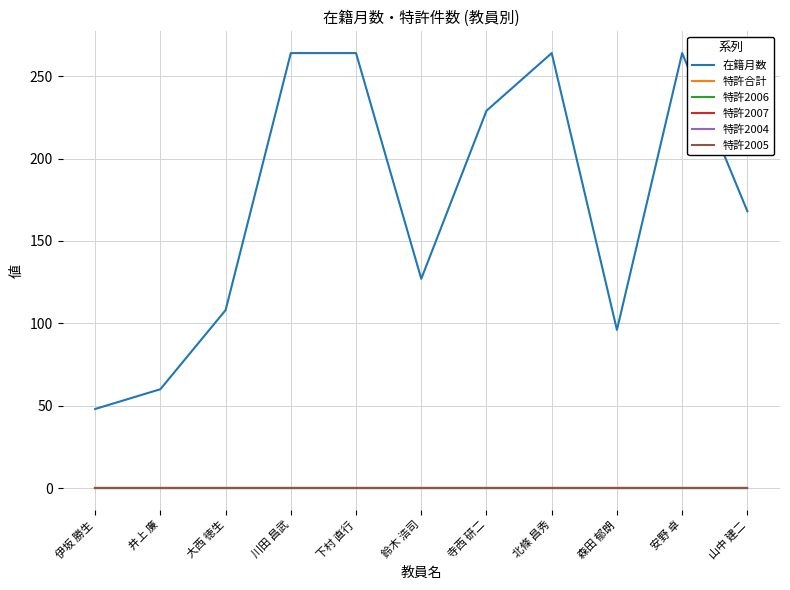

Which has a higher value, 安野 卓 or 大西 徳生?

安野 卓